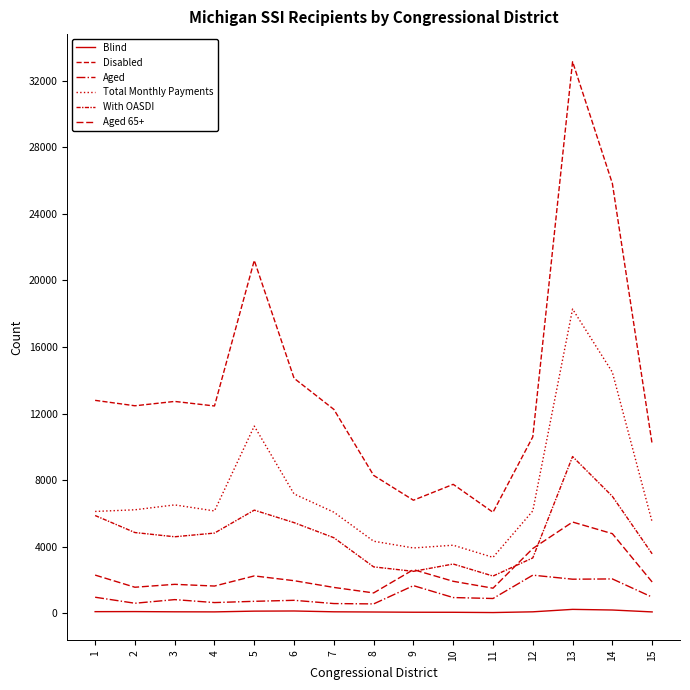

How many lines are shown in the chart?

6